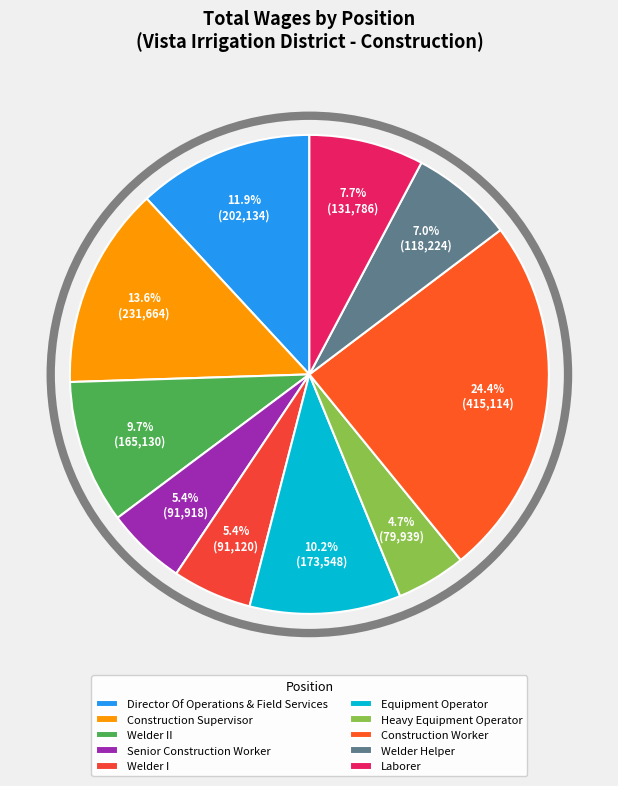

To the nearest percent, what is the difference between the Construction Supervisor and Laborer slice percentages?

6%